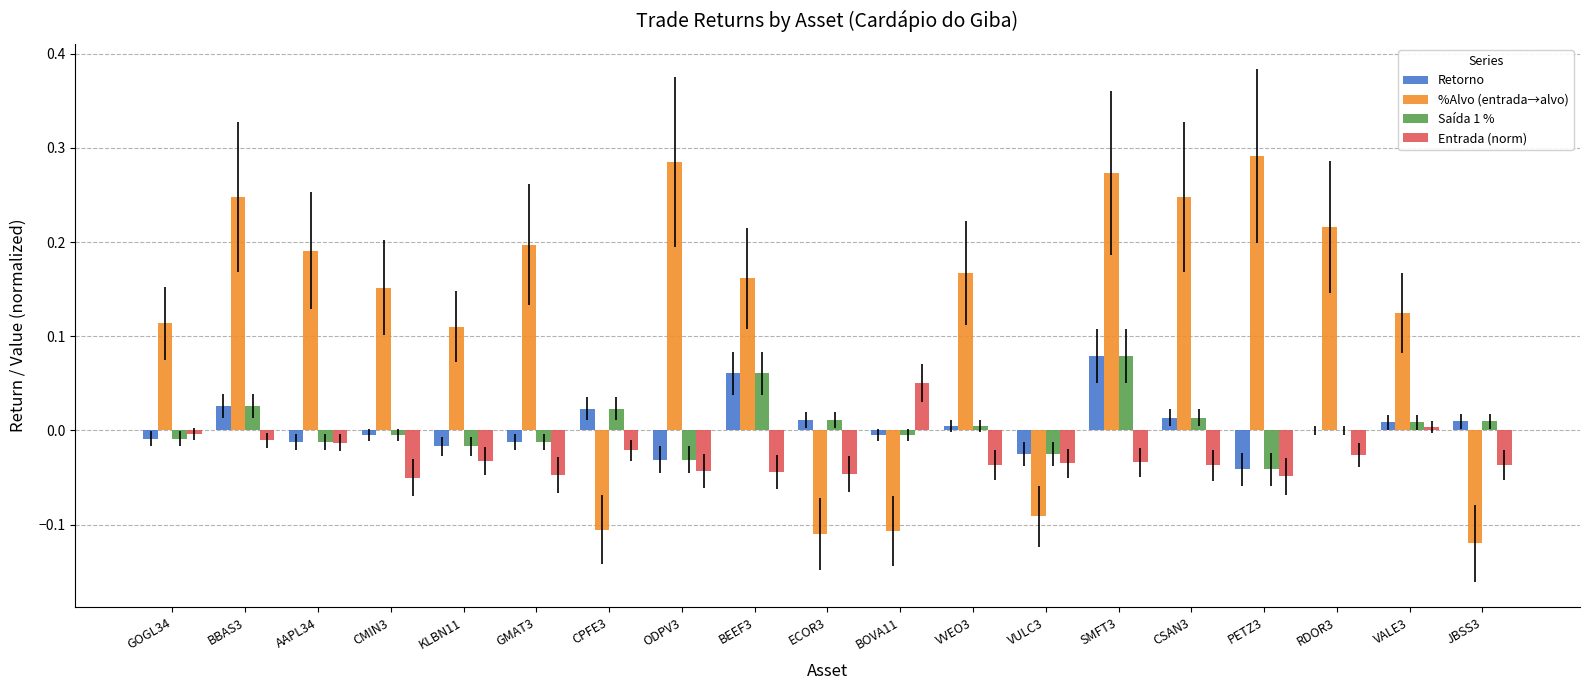

Are the bars horizontal?

No